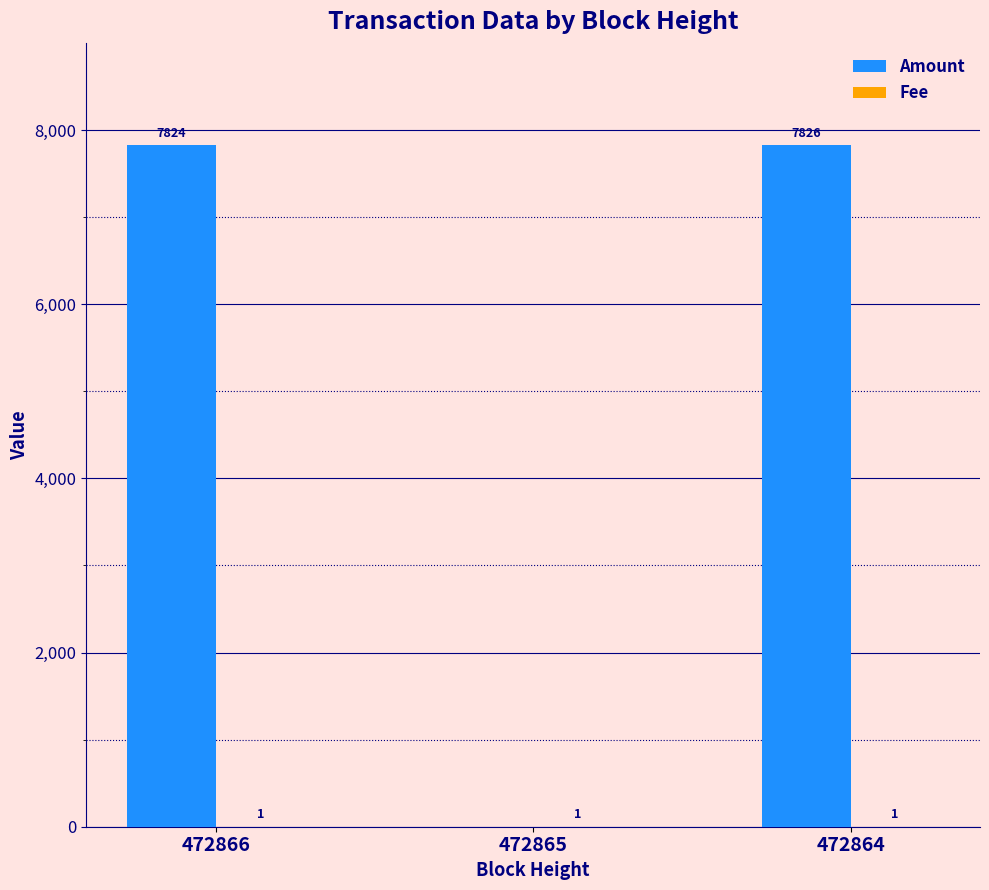

Does the chart contain stacked bars?

No